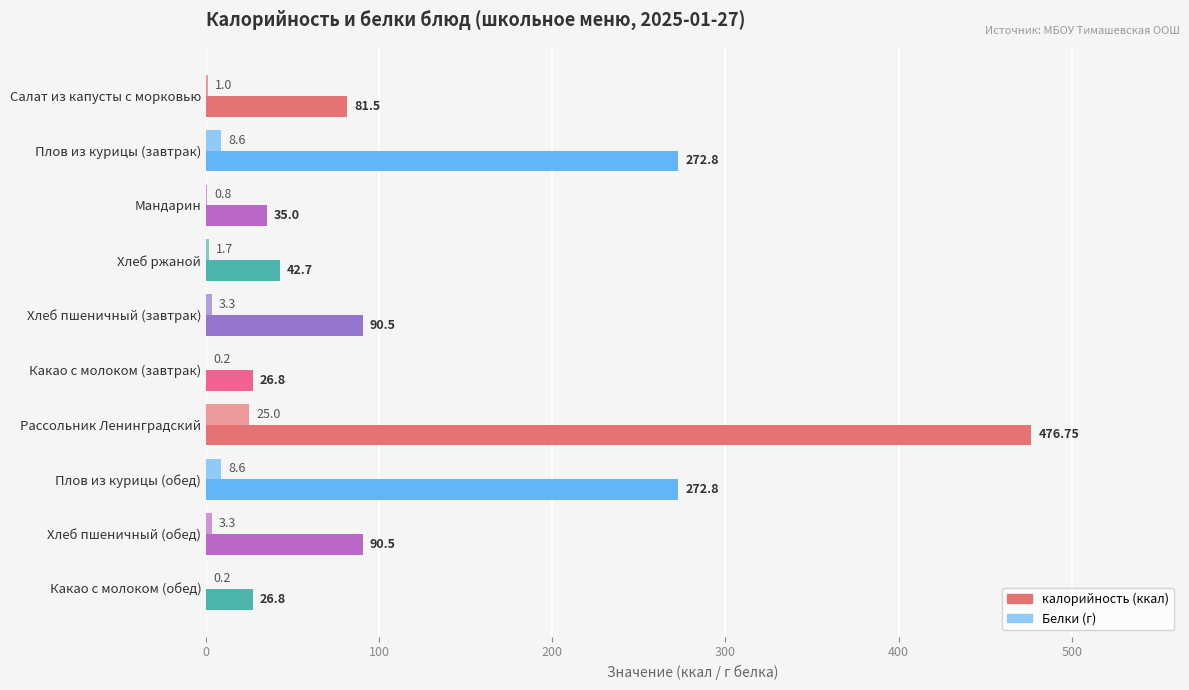

At which category is the sum across all series the highest?

Рассольник Ленинградский